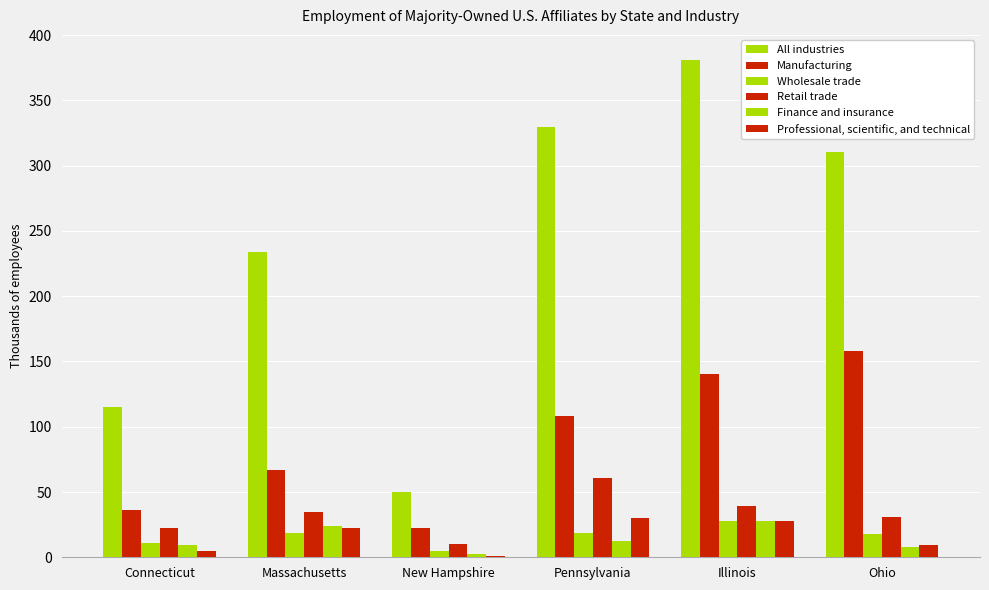

What is the minimum value for Retail trade?

10.0